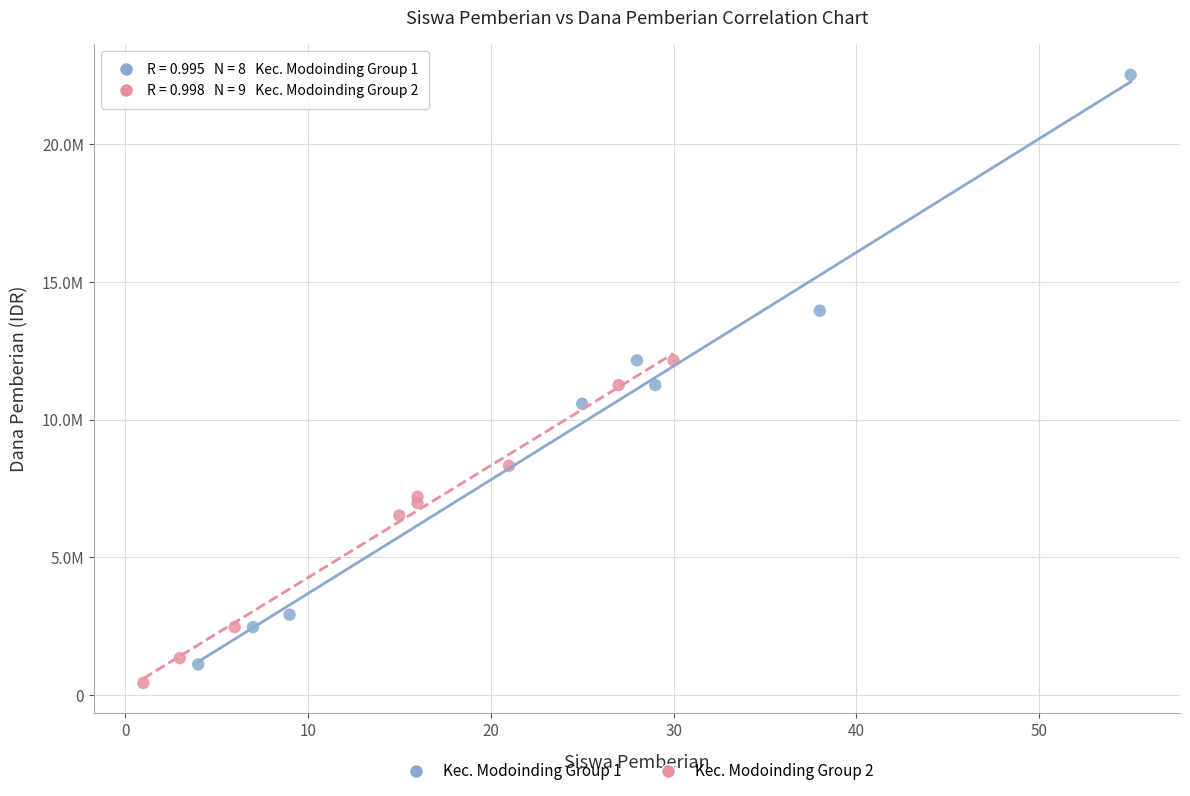

Which series has the widest spread of Y values?

Kec. Modoinding Group 1